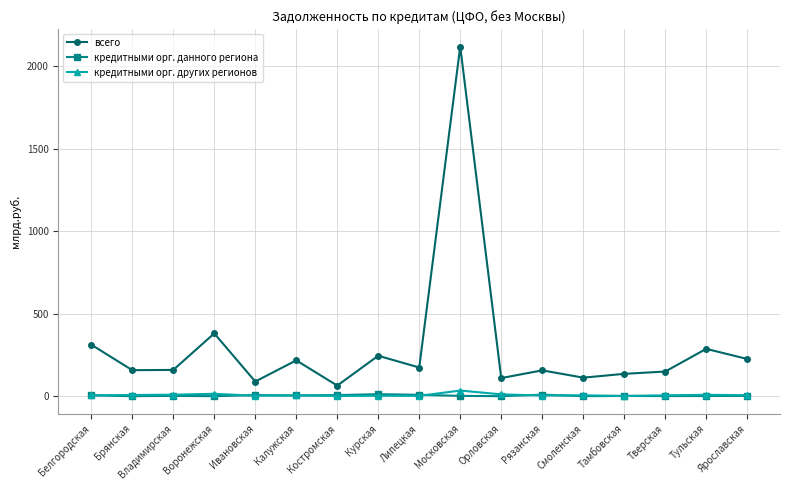

True or false: кредитными орг. других регионов has more than 1 interior local peaks.

True